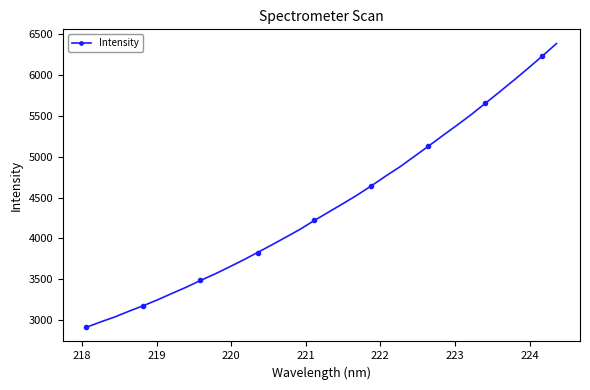

What is the value of the 33rd point from the left?

6231.3